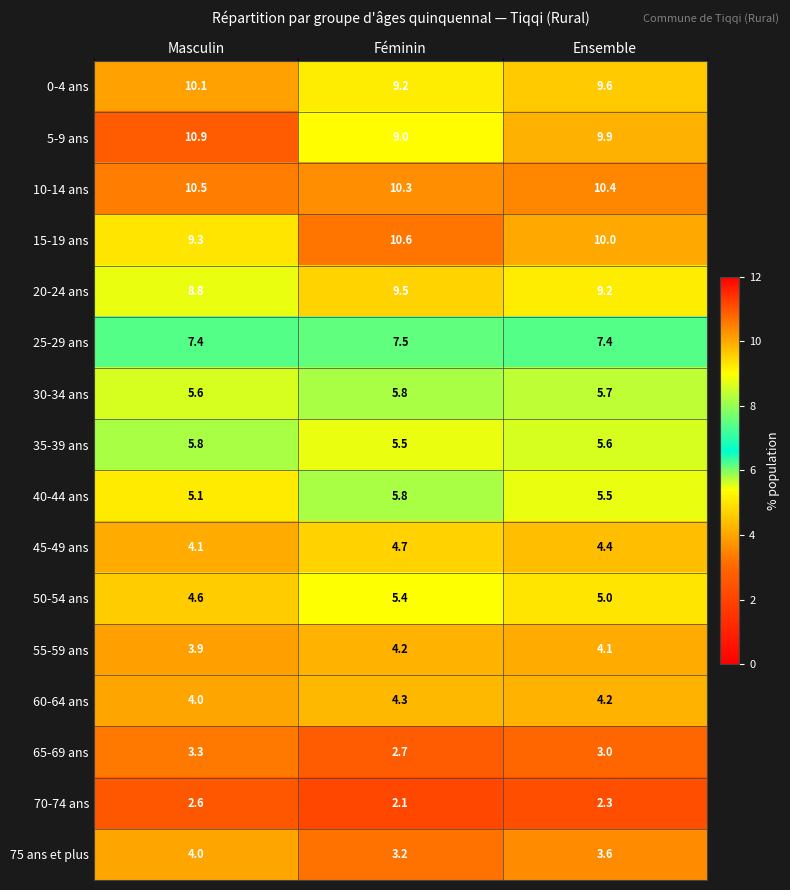

Count the number of categories in the chart.

3